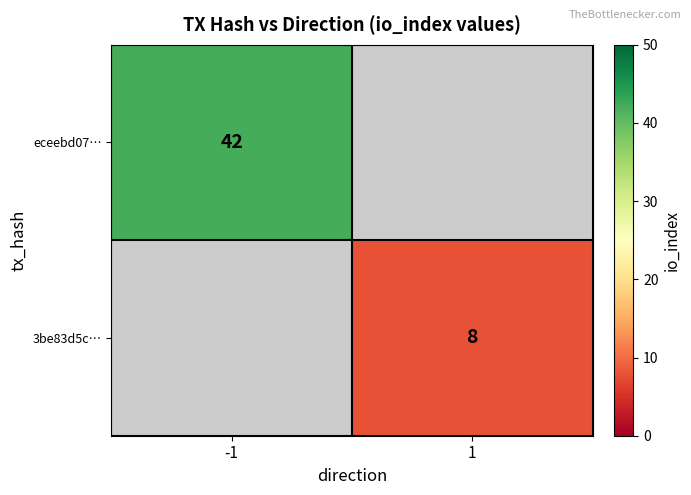

The value of eceebd07… at -1 is 42. True or false?

True